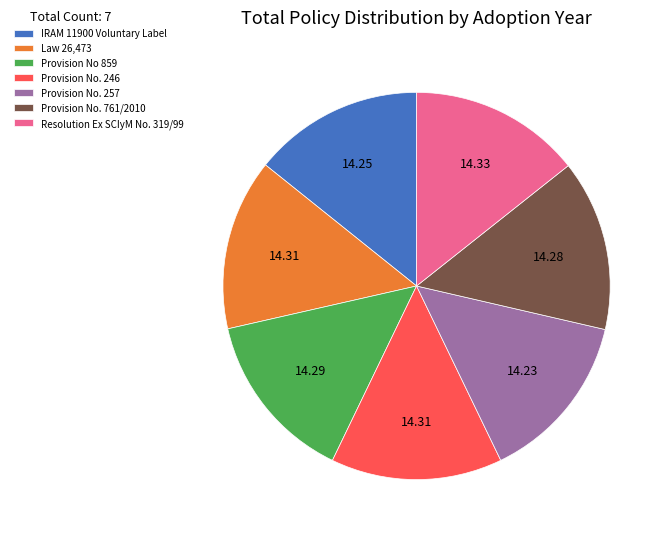

How many segments does this pie chart have?

7